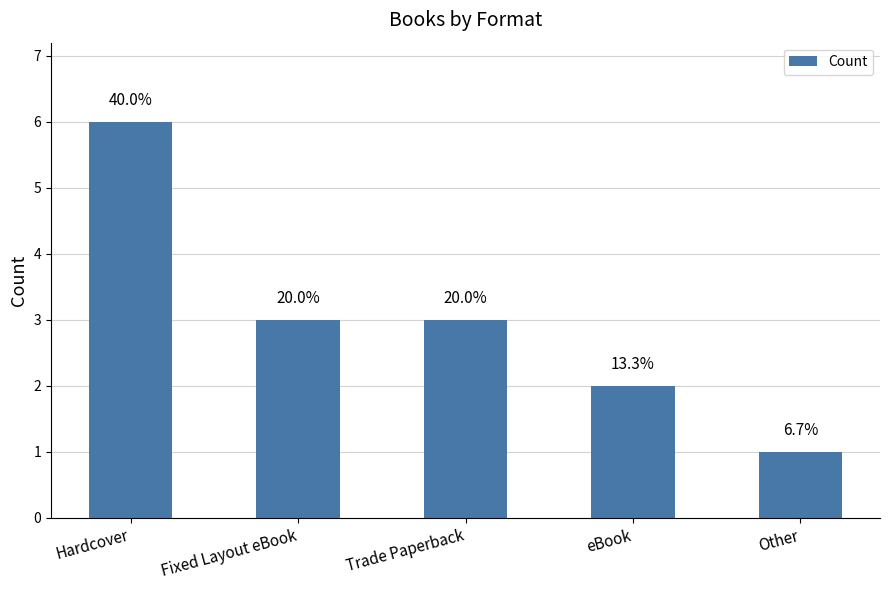

Where is the data nearest to the value 3?

Fixed Layout eBook